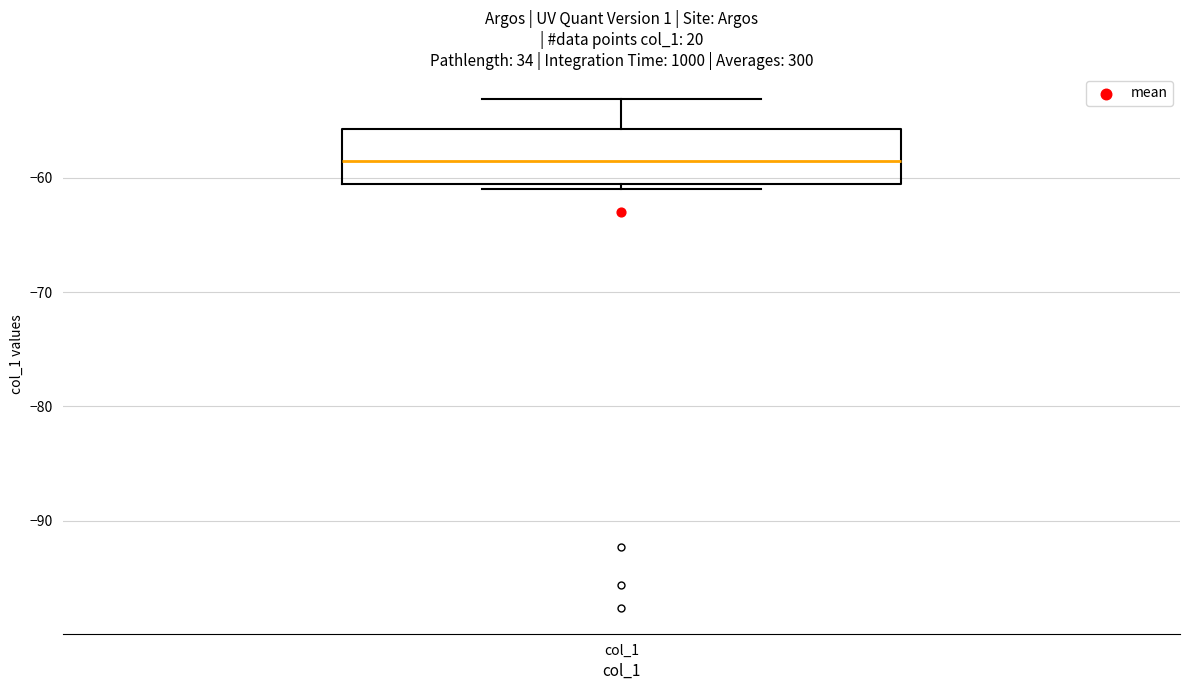

Read this box plot against the y-axis: the position of the median line, the range covered by the box, and the ends of both whiskers. The values are not printed on the chart, so give them approximately, as read against the axis.

median -59, box -61 to -56, whiskers -61 (just below the box's lower edge) to -53